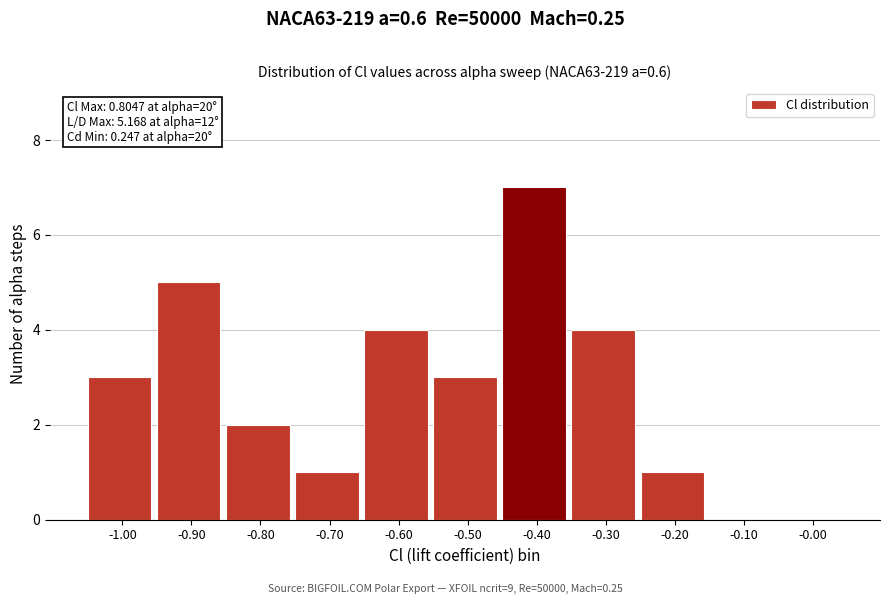

Reading left to right, transcribe all the data shown in this chart.

-1.00=3	-0.90=5	-0.80=2	-0.70=1	-0.60=4	-0.50=3	-0.40=7	-0.30=4	-0.20=1	-0.10=0	-0.00=0